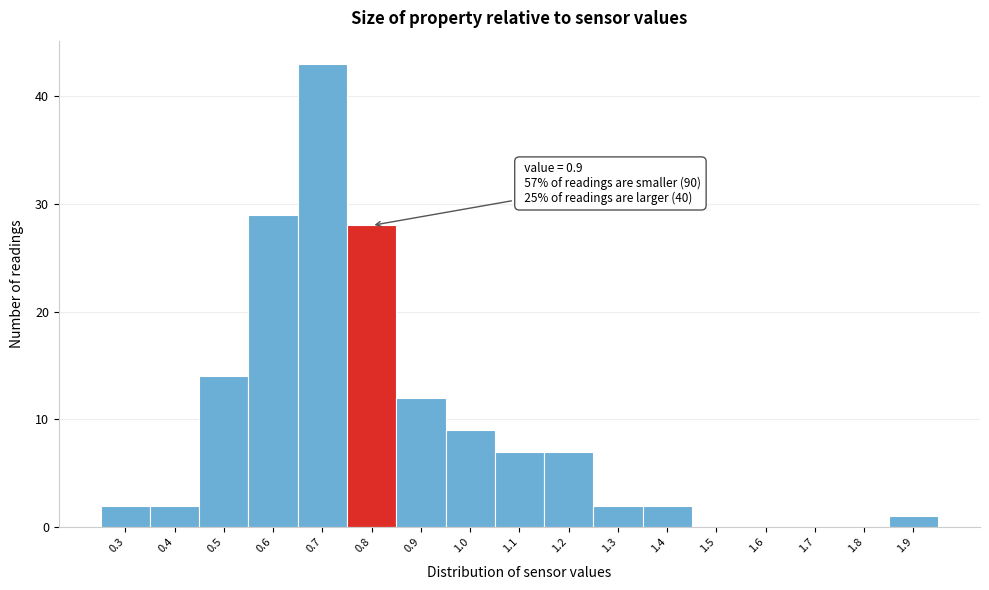

Reading right to left, list all the values displayed in this chart.

1.9=1	1.8=0	1.7=0	1.6=0	1.5=0	1.4=2	1.3=2	1.2=7	1.1=7	1.0=9	0.9=12	0.8=28	0.7=43	0.6=29	0.5=14	0.4=2	0.3=2